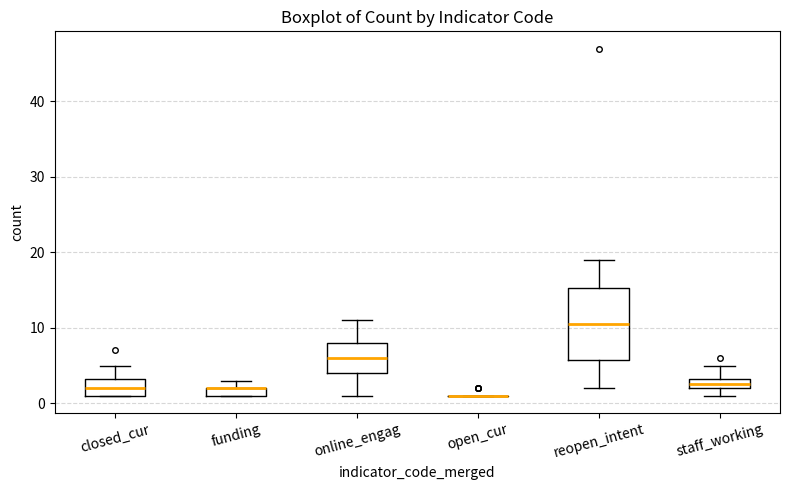

Where is the lower edge of the box for staff_working on the y-axis? The values are not printed on the chart, so give them approximately, as read against the axis.

2